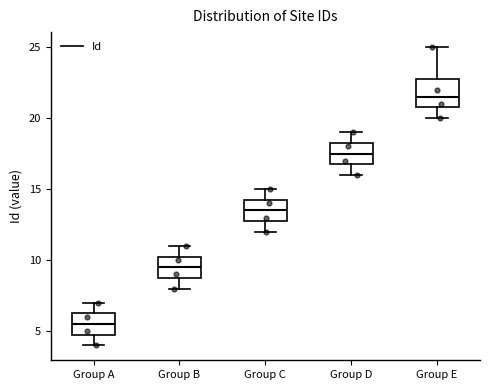

Which box's median line is the lowest?

Group A